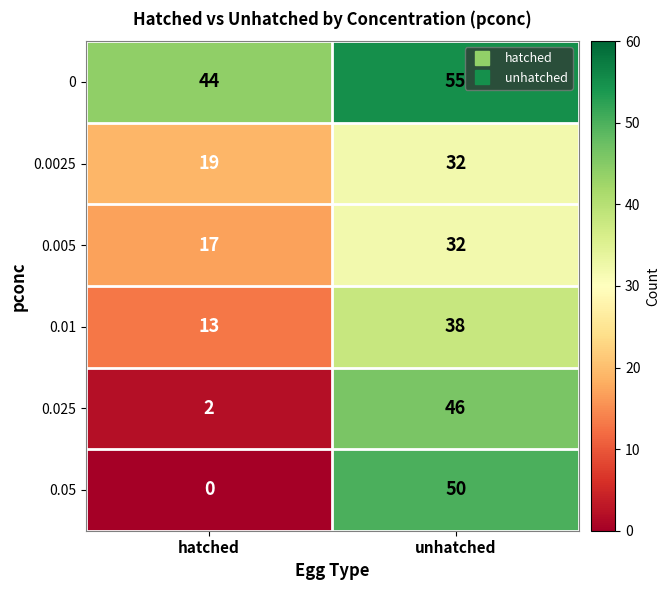

Reading left to right, transcribe all the data shown in this chart.

0: hatched=44	unhatched=55
0.0025: hatched=19	unhatched=32
0.005: hatched=17	unhatched=32
0.01: hatched=13	unhatched=38
0.025: hatched=2	unhatched=46
0.05: hatched=0	unhatched=50